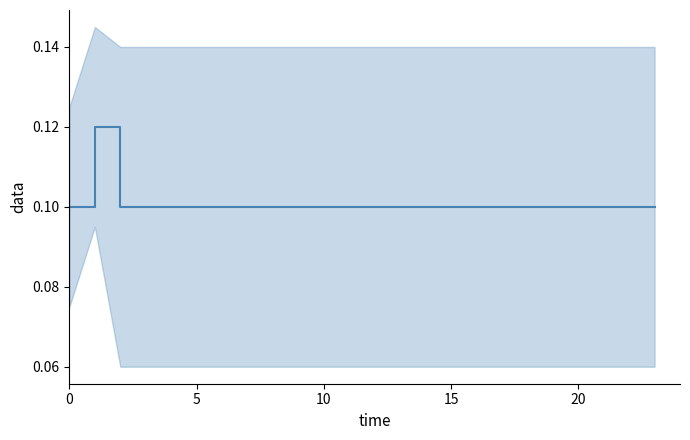

The chart shows a value of 0.1 at 6. True or false?

False